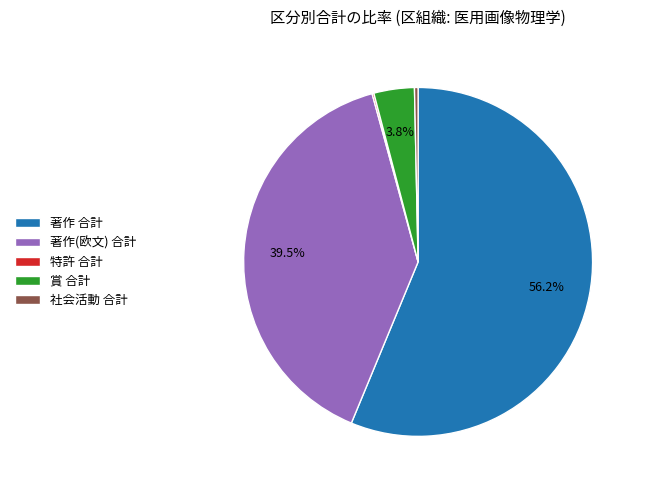

To the nearest percent, what is the difference between the largest and smallest slice percentages?

56%